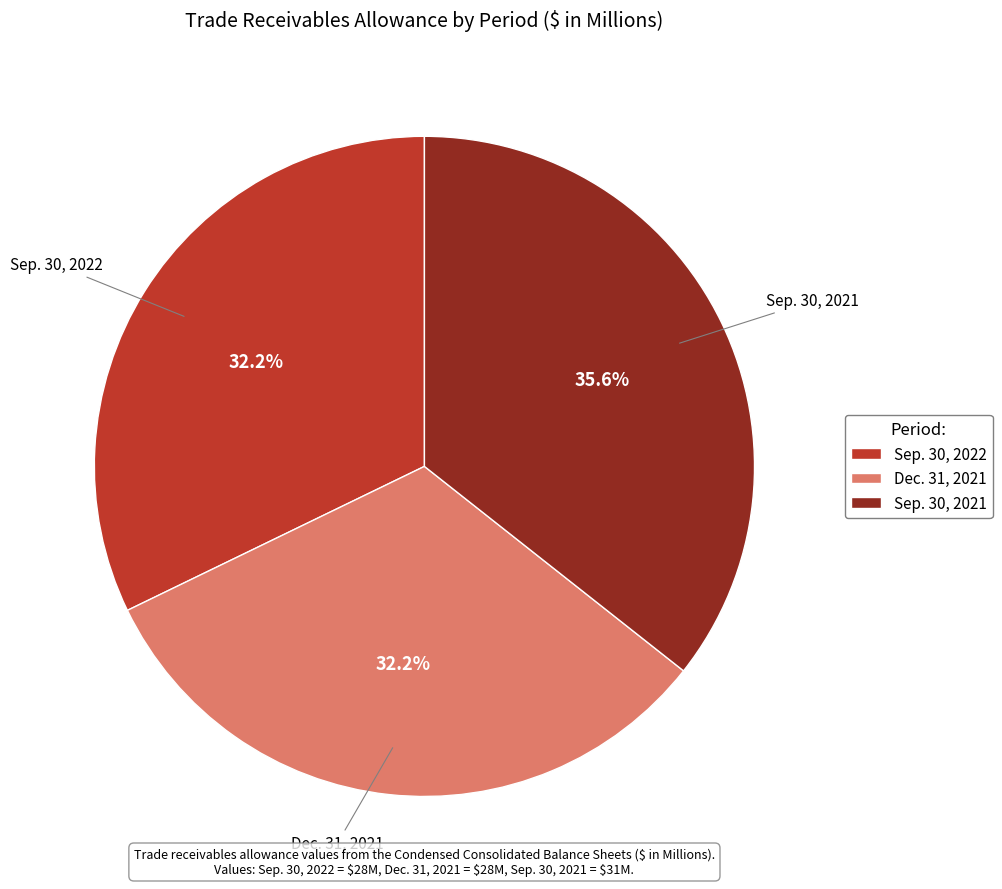

How much of the chart is everything except Sep. 30, 2022?

67.8%